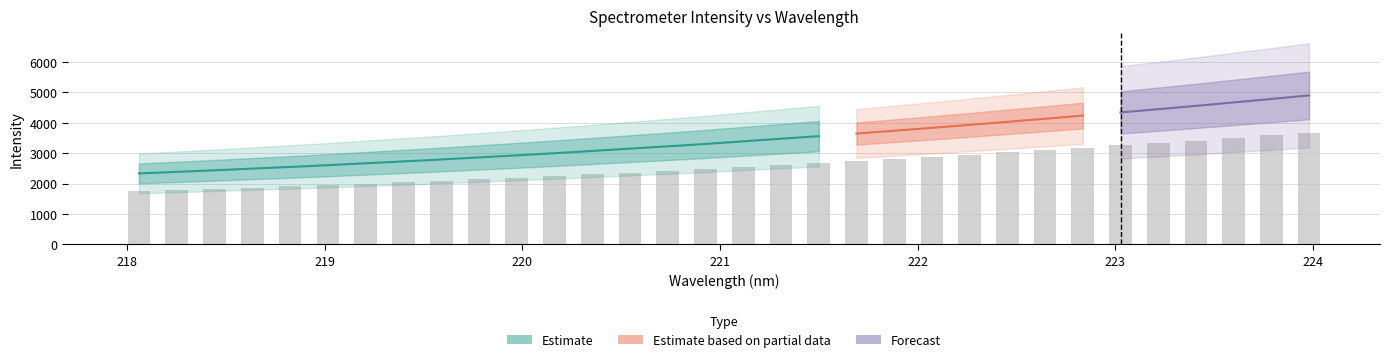

The chart shows a value of 4296.7 at 23. True or false?

False